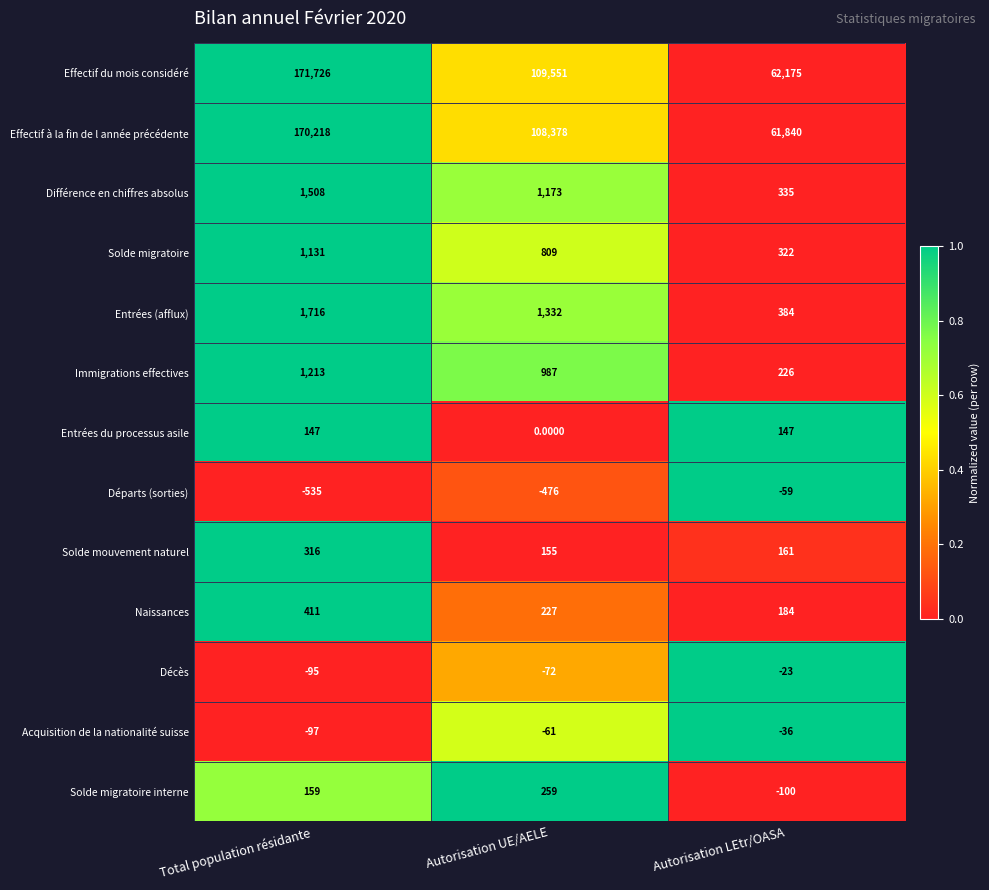

Which series has the widest spread of values?

Effectif du mois considéré